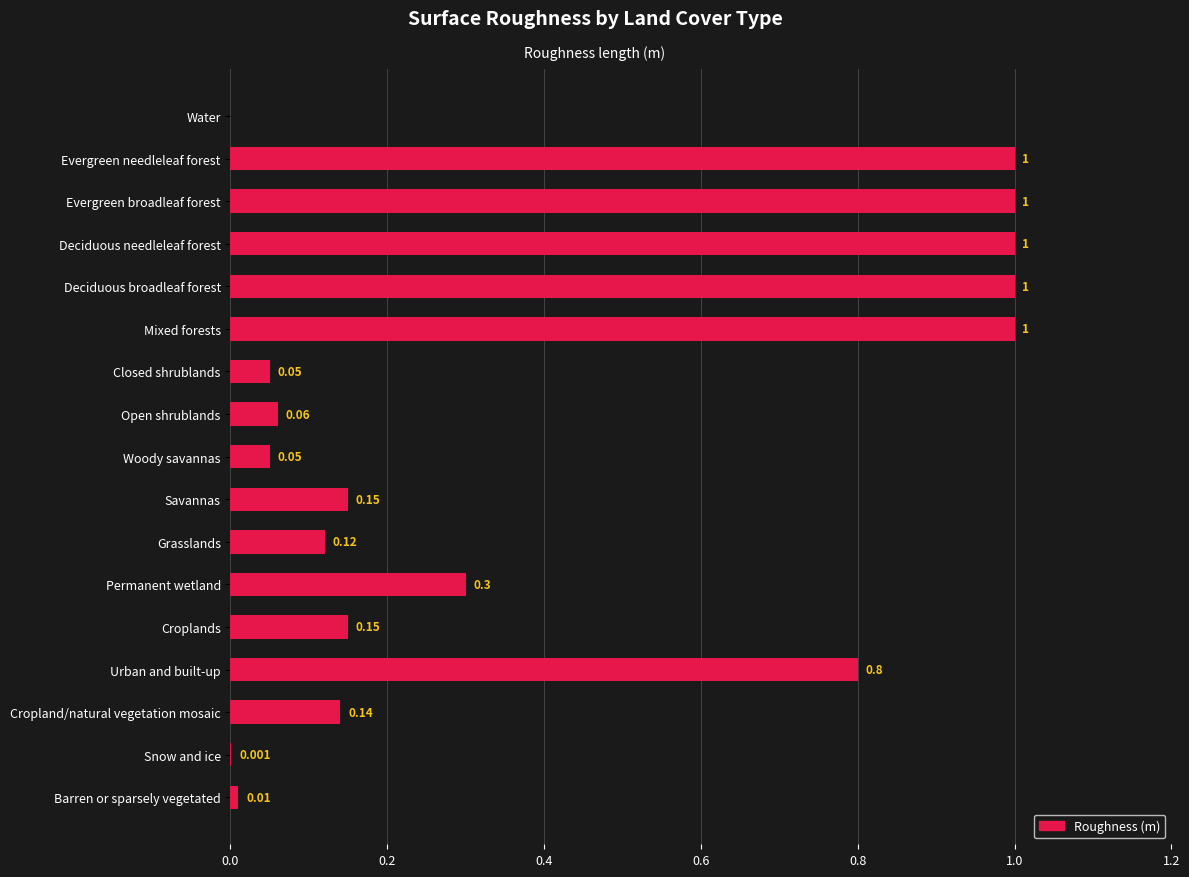

Where is the data nearest to the value 0?

Water